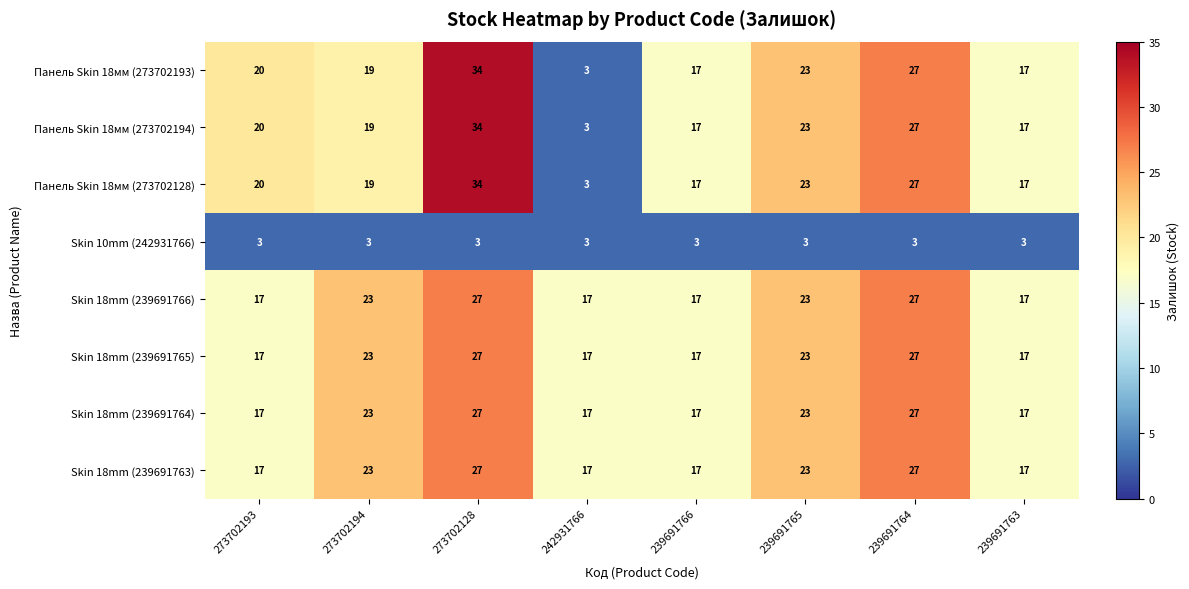

What is the sum of the Skin 18mm (239691763) values at 273702194 and 239691766?

40